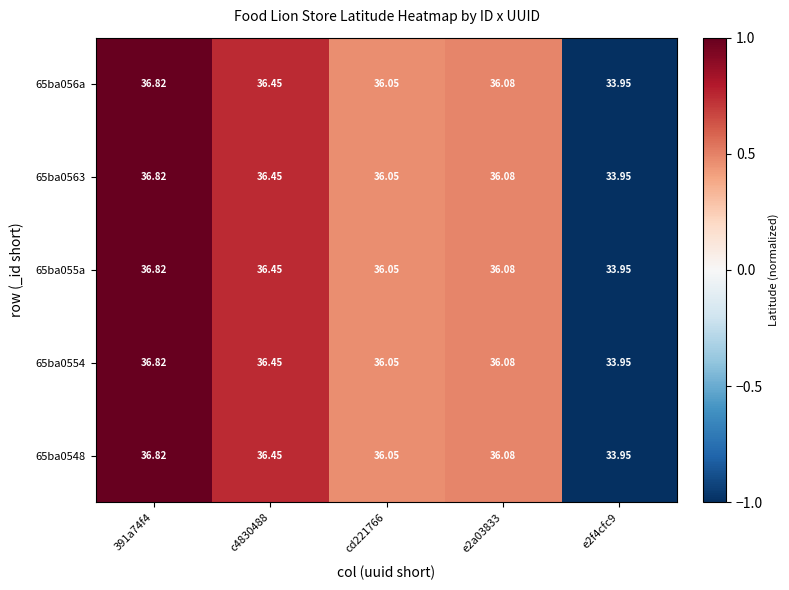

Is the value of 65ba0563 at e2a03833 greater than the value of 65ba055a at cd221766?

Yes